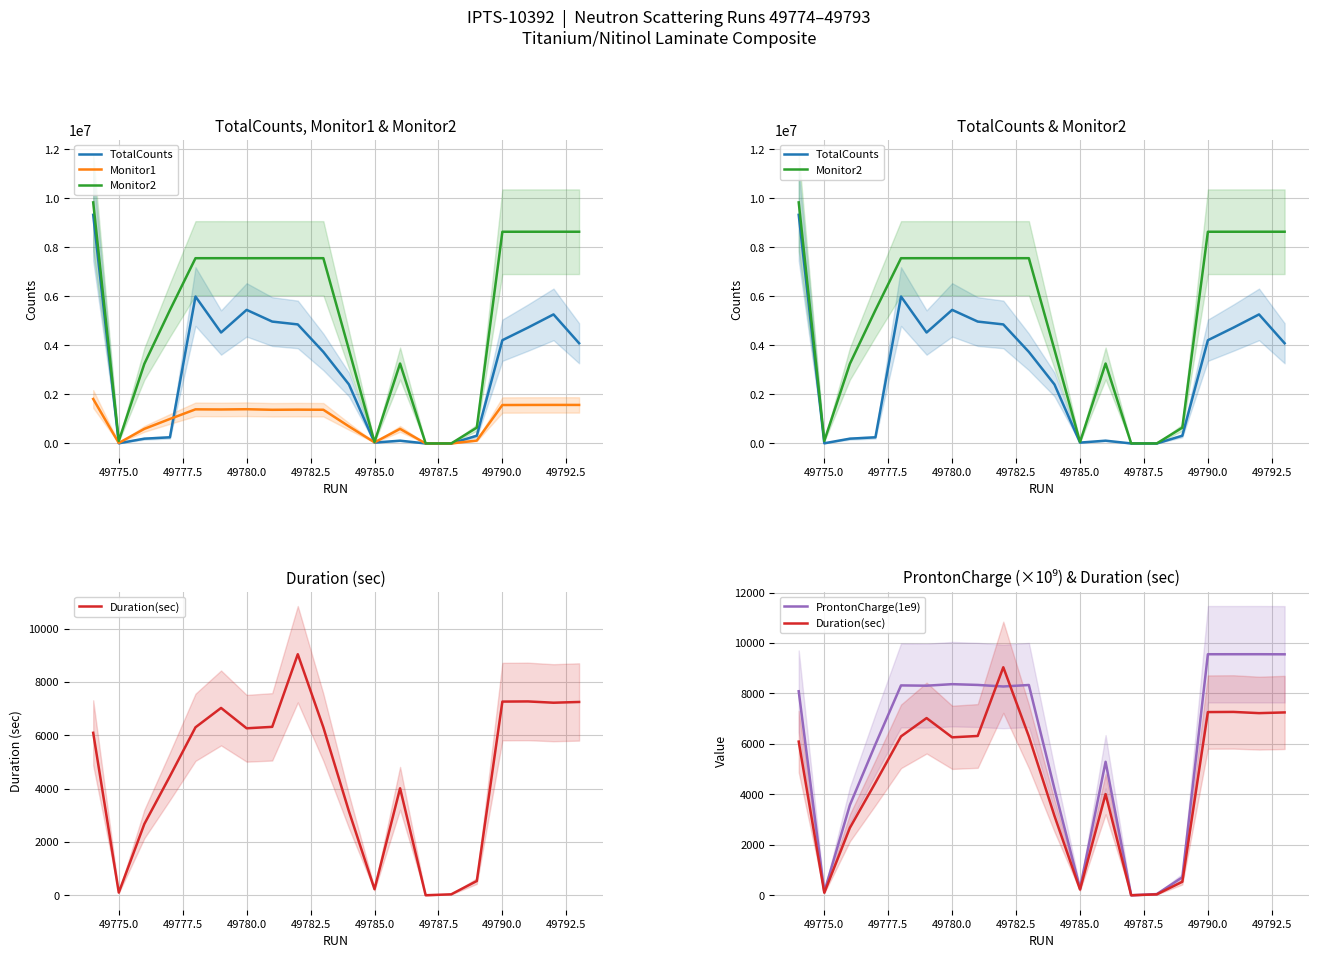

What is the difference between the second highest and second lowest values in the TotalCounts series?

5996001.0